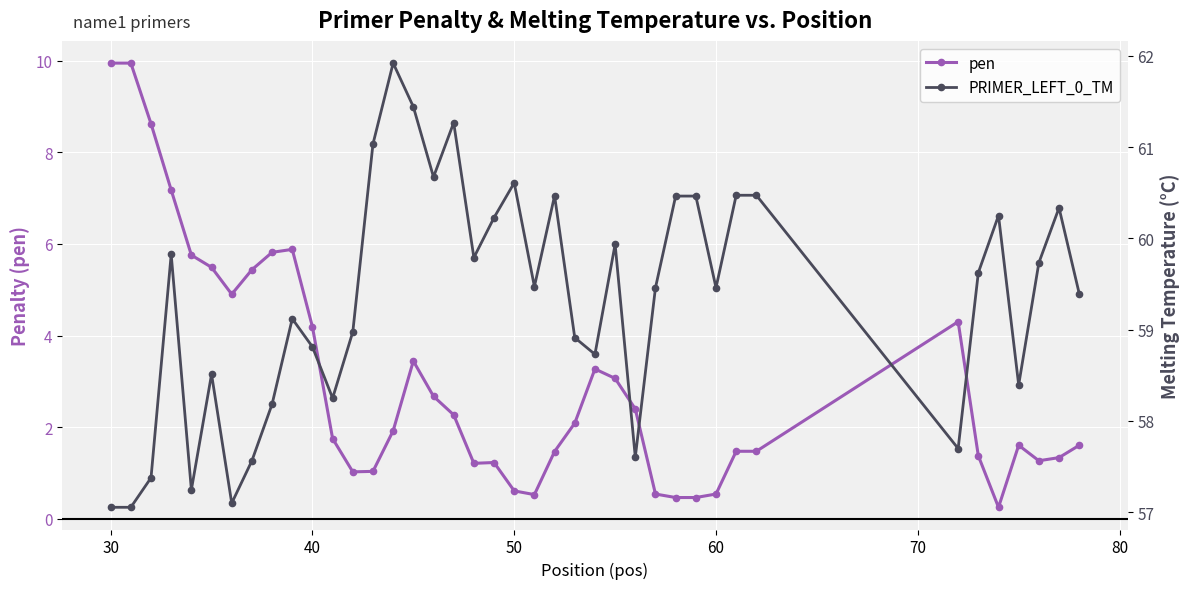

What is the smallest value displayed?

0.3